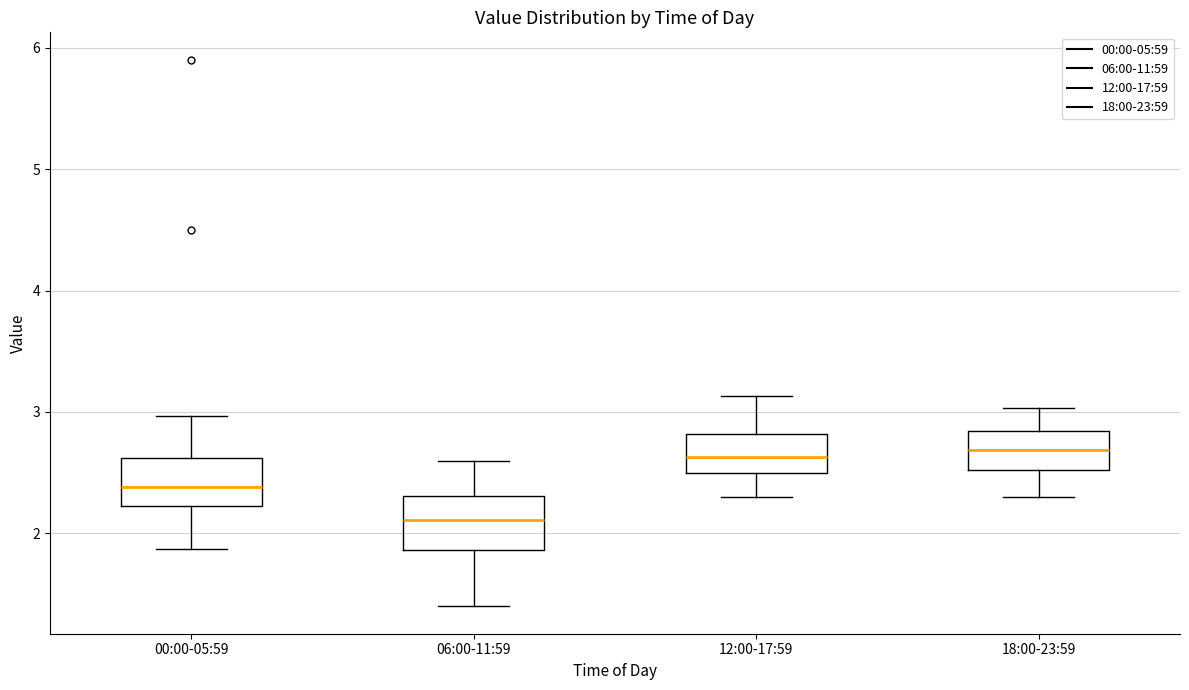

Reading left to right, read every box against the y-axis: the position of its median line, the range the box covers, and the ends of its whiskers. The values are not printed on the chart, so give them approximately, as read against the axis.

00:00-05:59: median 2.4, box 2.2 to 2.6, whiskers 1.9 to 3.0
06:00-11:59: median 2.1, box 1.9 to 2.3, whiskers 1.4 to 2.6
12:00-17:59: median 2.6, box 2.5 to 2.8, whiskers 2.3 to 3.1
18:00-23:59: median 2.7, box 2.5 to 2.8, whiskers 2.3 to 3.0